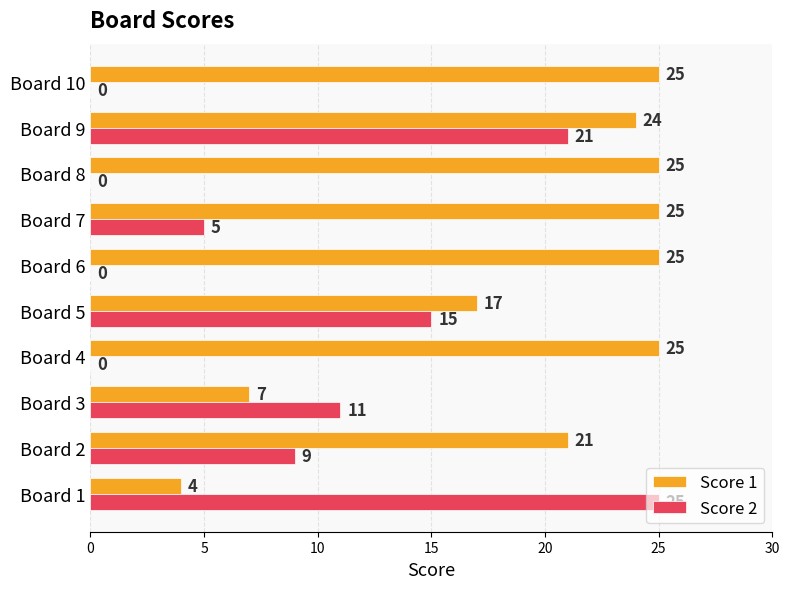

Where is Score 2 nearest to the value 12?

Board 3